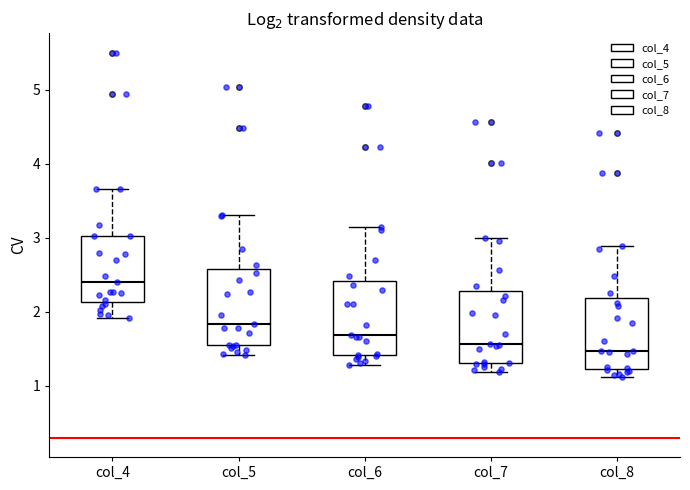

Reading left to right, transcribe this box plot: for each box, give where its median line is, the range the box spans, and where its two whiskers end, as read against the y-axis. The values are not printed on the chart, so give them approximately, as read against the axis.

col_4: median 2.4, box 2.1 to 3.0, whiskers 1.9 to 3.7
col_5: median 1.8, box 1.5 to 2.6, whiskers 1.4 to 3.3
col_6: median 1.7, box 1.4 to 2.4, whiskers 1.3 to 3.1
col_7: median 1.6, box 1.3 to 2.3, whiskers 1.2 to 3.0
col_8: median 1.5, box 1.2 to 2.2, whiskers 1.1 to 2.9